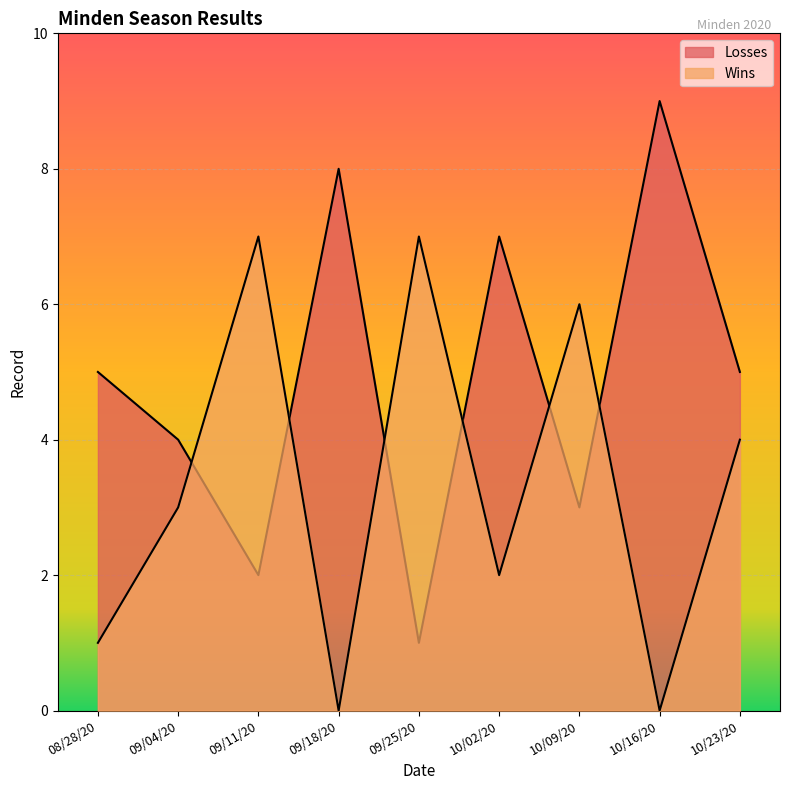

At which category does Losses reach its first local peak?

09/18/20